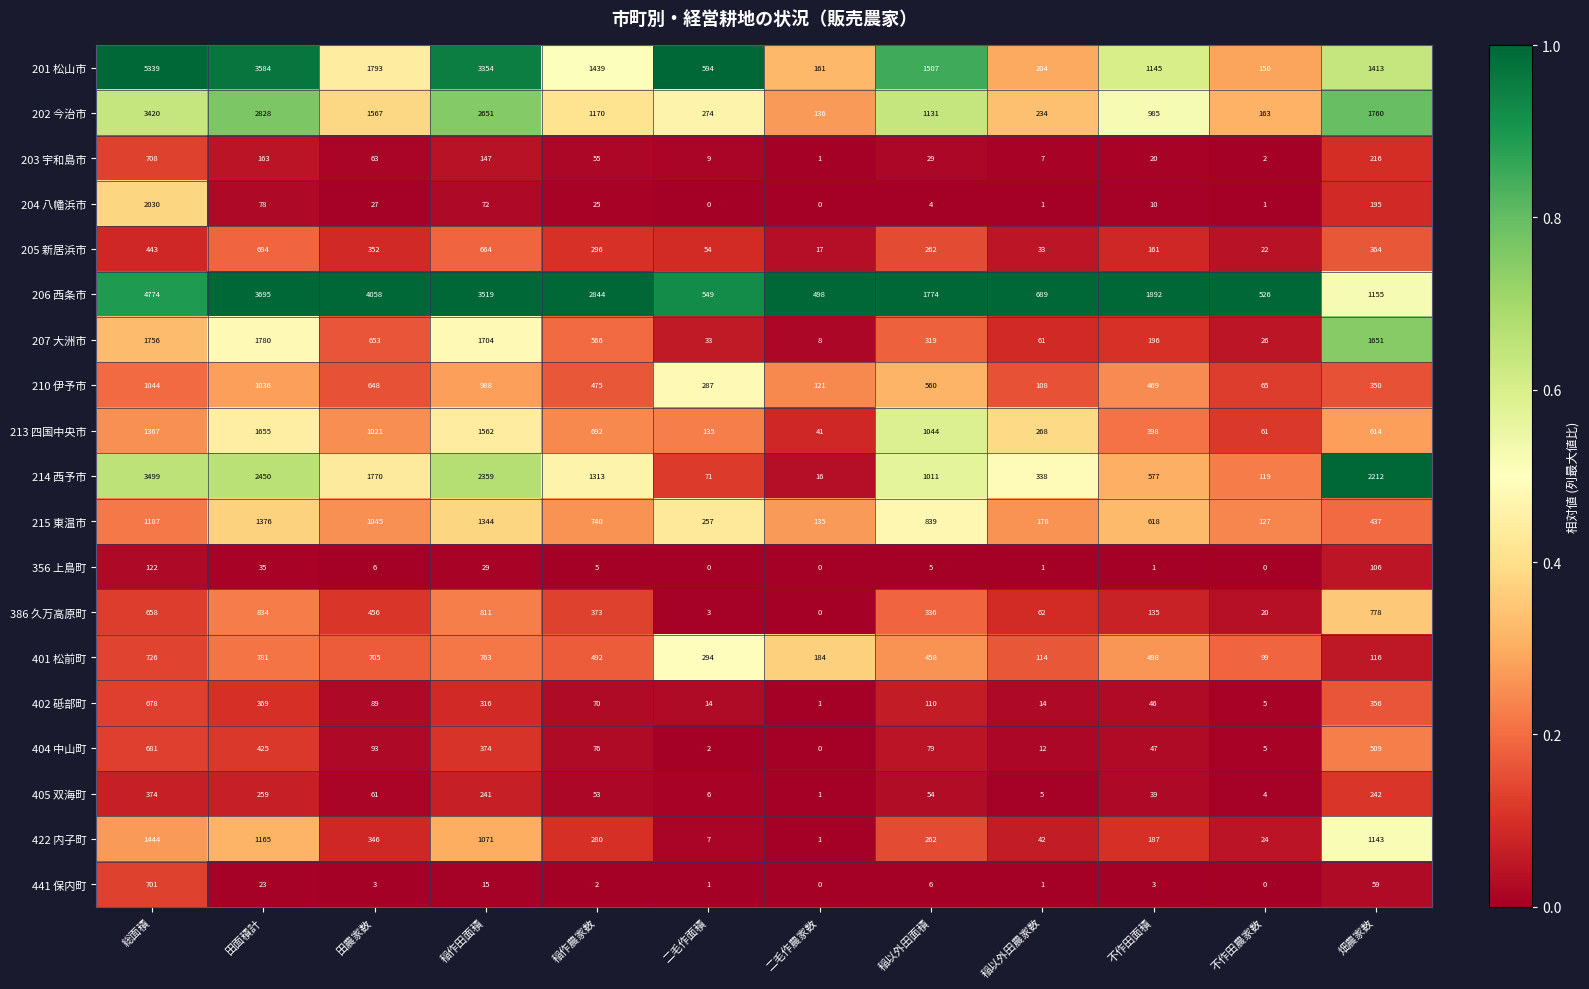

Rank the series at 田面積計 from highest to lowest value.

206 西条市, 201 松山市, 202 今治市, 214 西予市, 207 大洲市, 213 四国中央市, 215 東温市, 422 内子町, 210 伊予市, 386 久万高原町, 401 松前町, 205 新居浜市, 404 中山町, 402 砥部町, 405 双海町, 203 宇和島市, 204 八幡浜市, 356 上島町, 441 保内町